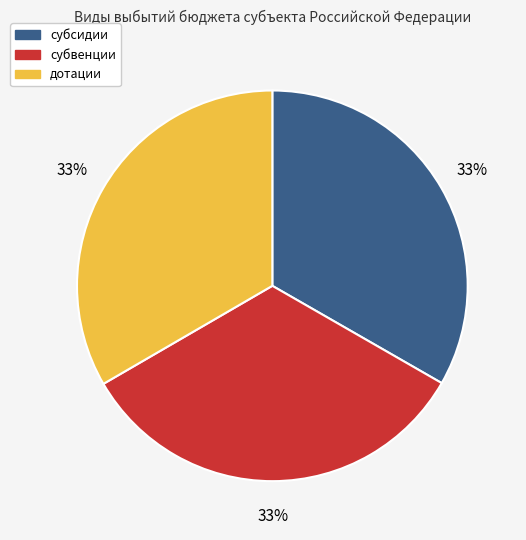

Does дотации account for over 50% of the chart?

No